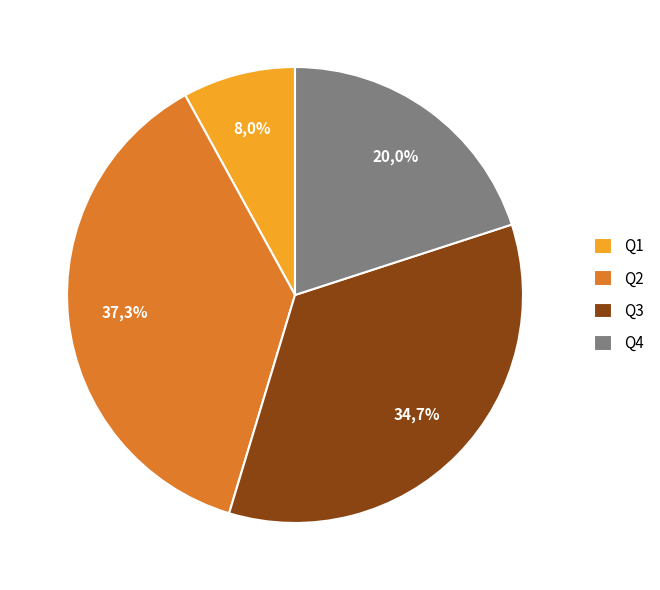

True or false: Q3 accounts for 35% of the total.

True